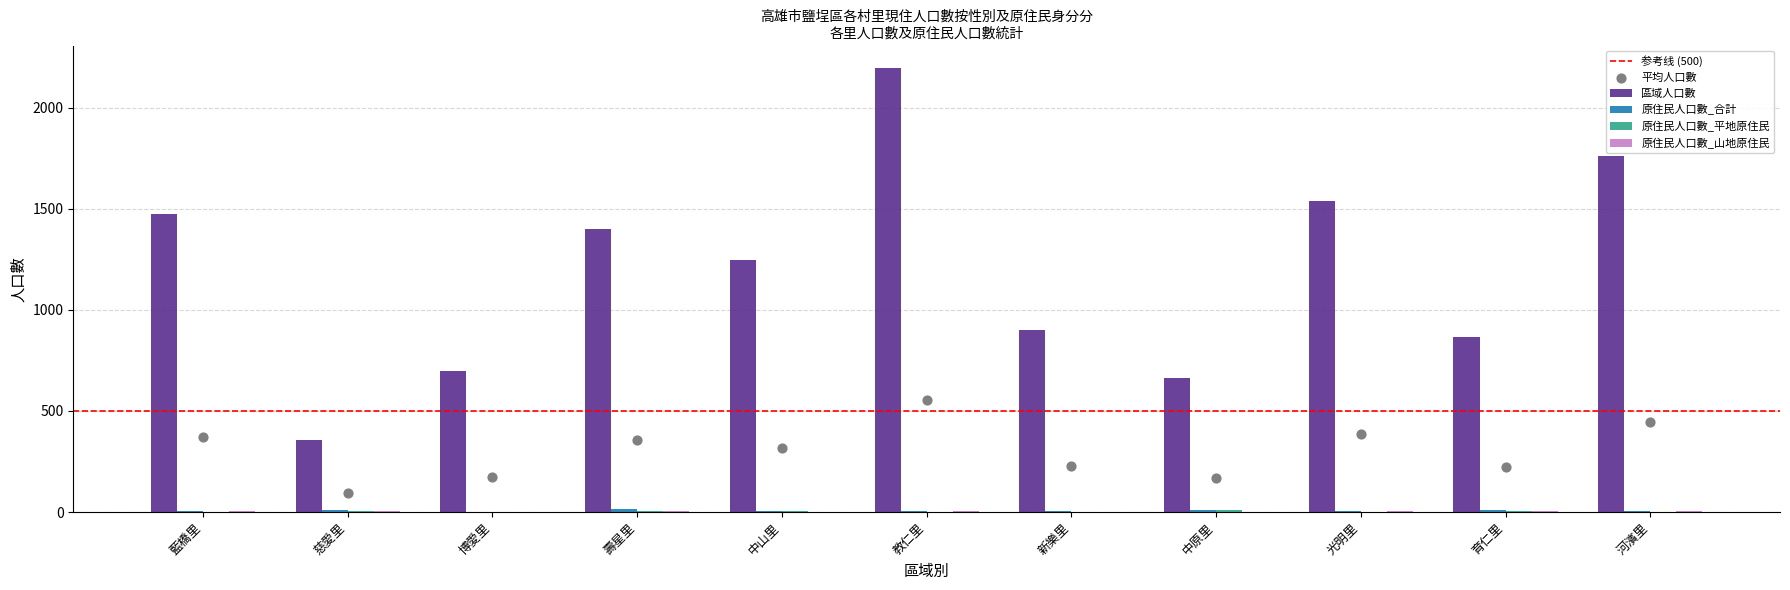

Which series reaches the maximum Y coordinate?

區域人口數